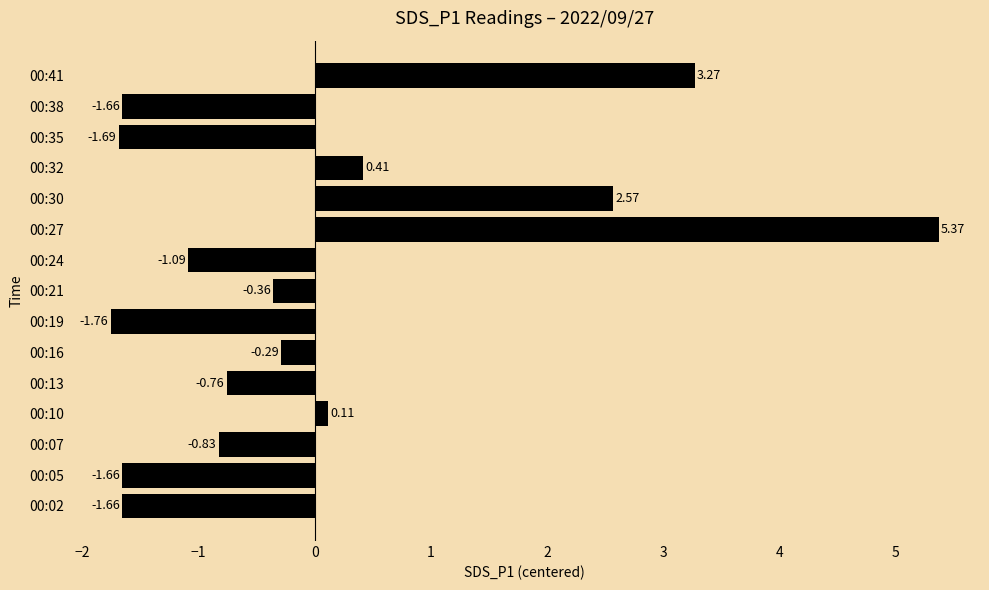

Between 00:19 and 00:38, which is larger?

00:38